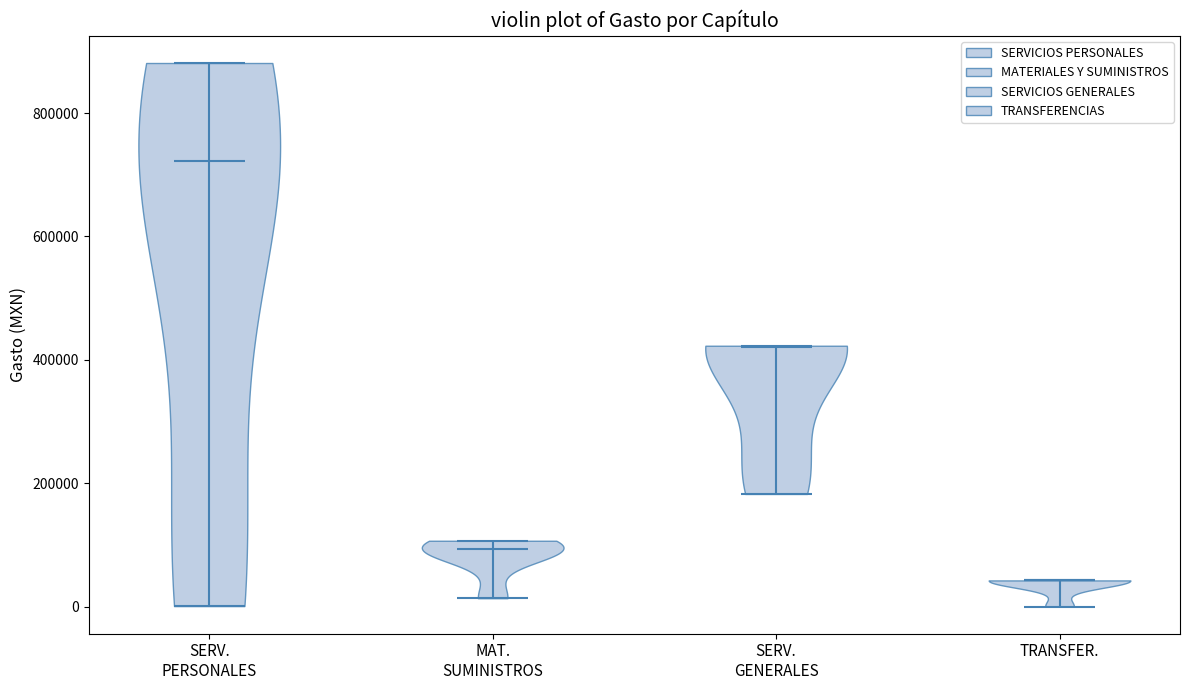

Where does the median line of the violin for TRANSFER. sit on the y-axis? The values are not printed on the chart, so give them approximately, as read against the axis.

40000